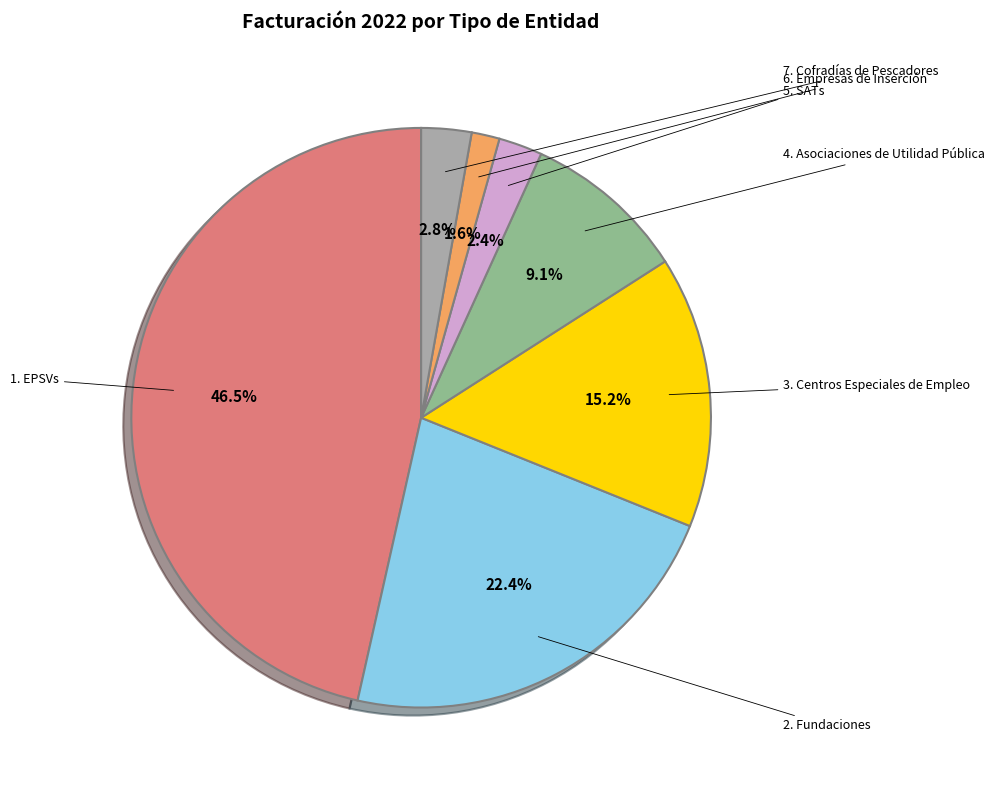

To the nearest percent, what is the average slice percentage?

14%